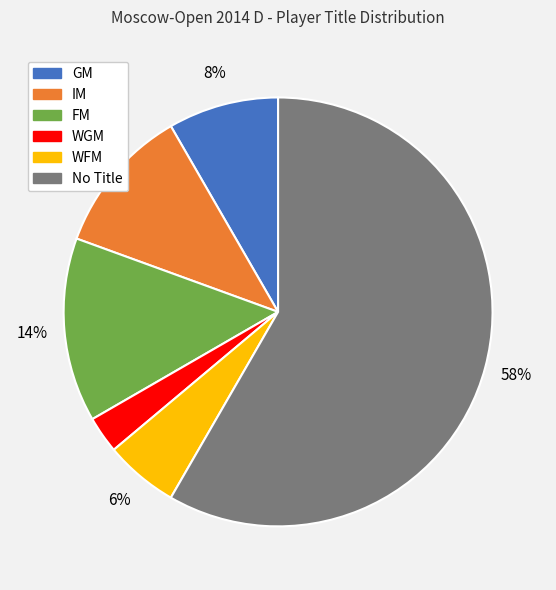

Is there a majority slice in this chart?

Yes